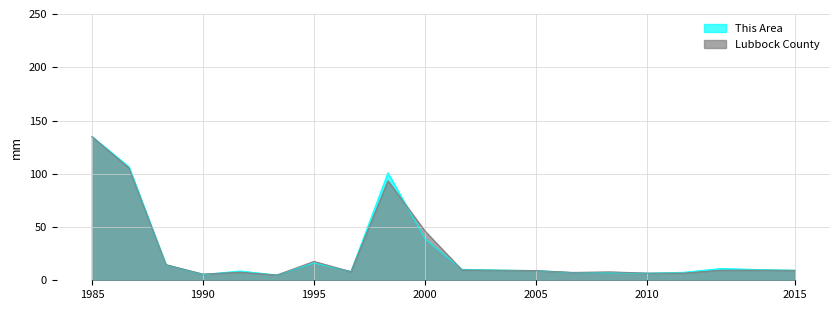

How many intersections are there between Lubbock County and This Area?

7